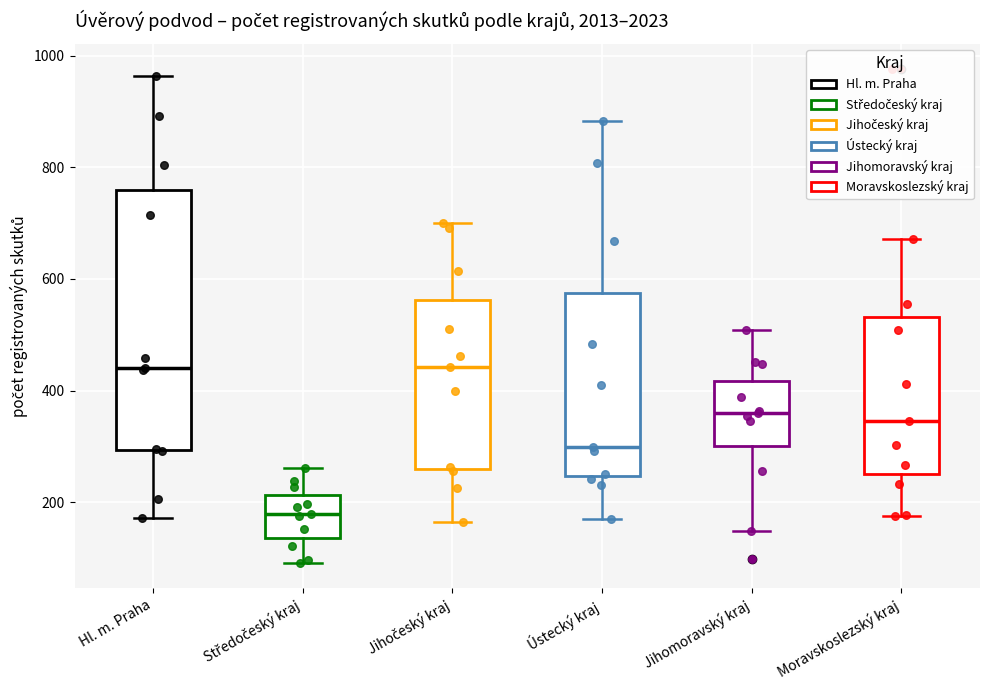

Reading left to right, transcribe this box plot: for each box, give where its median line is, the range the box spans, and where its two whiskers end, as read against the y-axis. The values are not printed on the chart, so give them approximately, as read against the axis.

Hl. m. Praha: median 440, box 300 to 760, whiskers 180 to 960
Středočeský kraj: median 180, box 140 to 220, whiskers 100 to 260
Jihočeský kraj: median 440, box 260 to 560, whiskers 160 to 700
Ústecký kraj: median 300, box 240 to 580, whiskers 180 to 880
Jihomoravský kraj: median 360, box 300 to 420, whiskers 140 to 500
Moravskoslezský kraj: median 340, box 260 to 540, whiskers 180 to 680